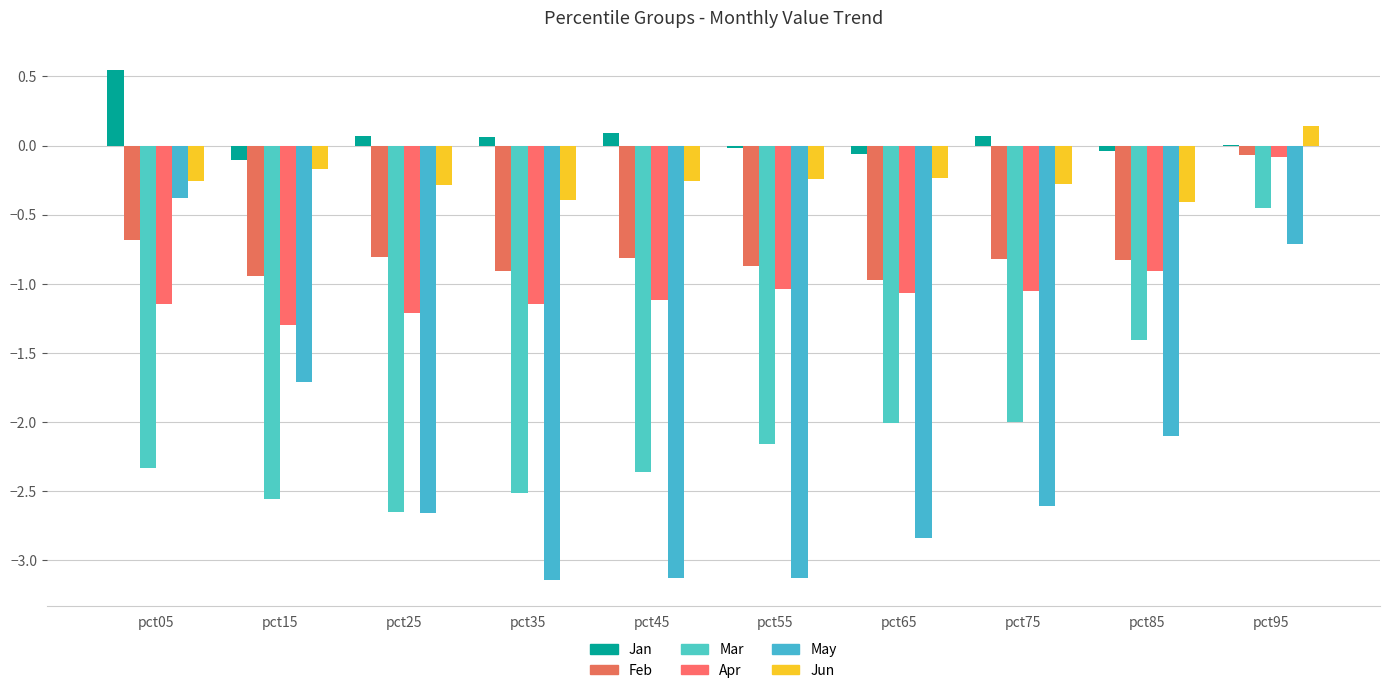

Does the chart contain any negative values?

Yes